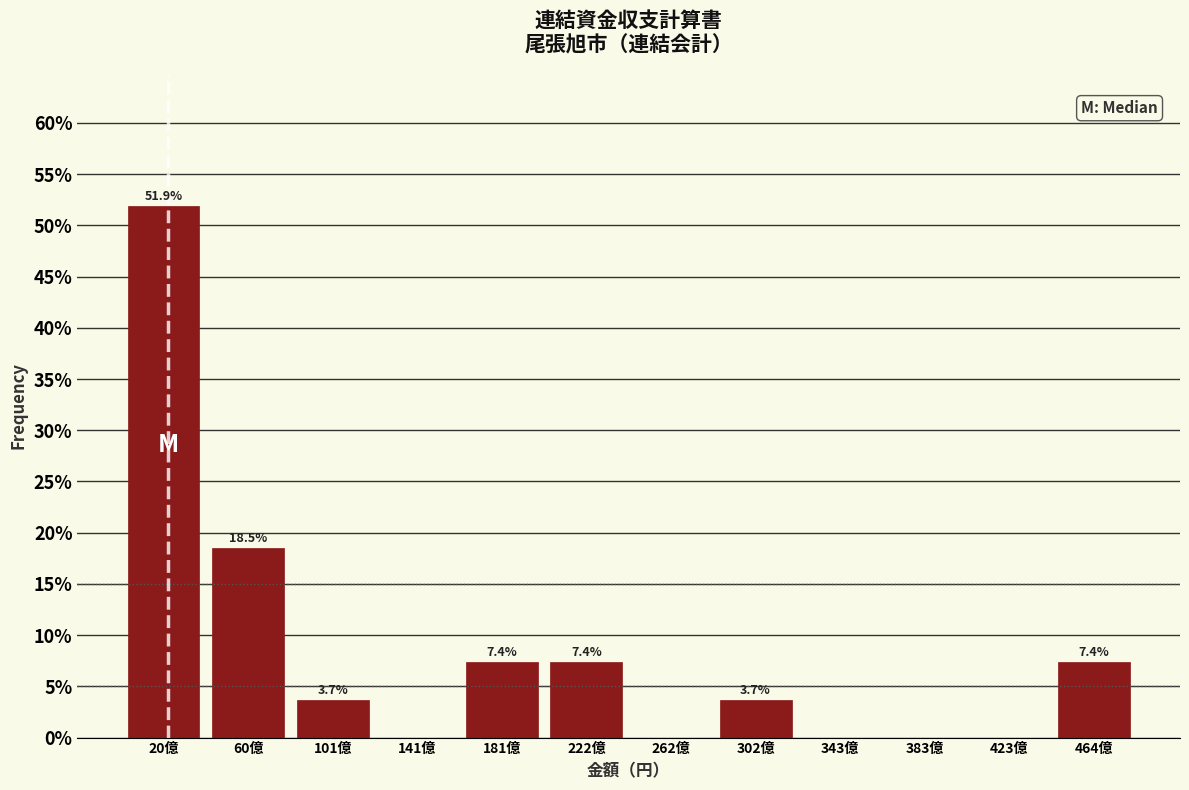

Reading left to right, list all the values displayed in this chart.

20億=51.9	60億=18.5	101億=3.7	141億=0.0	181億=7.4	222億=7.4	262億=0.0	302億=3.7	343億=0.0	383億=0.0	423億=0.0	464億=7.4